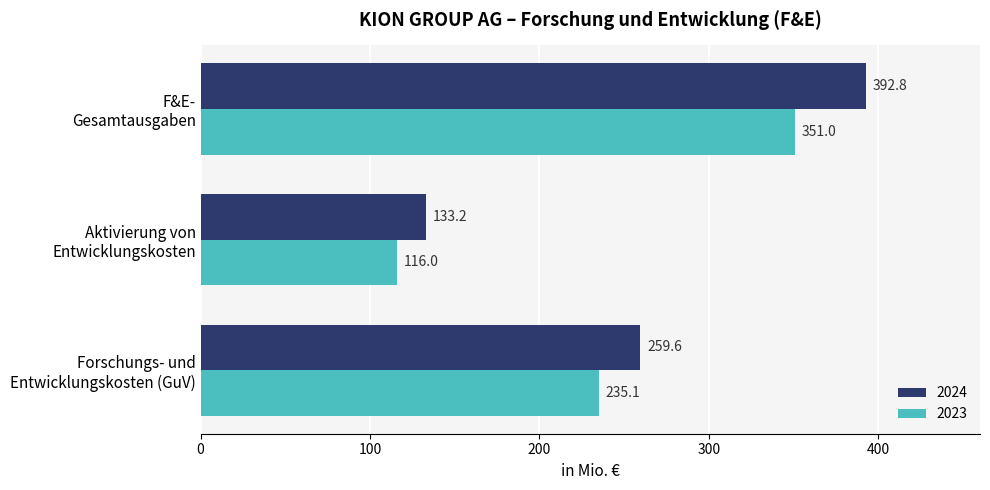

What is the minimum value shown in the chart?

116.0